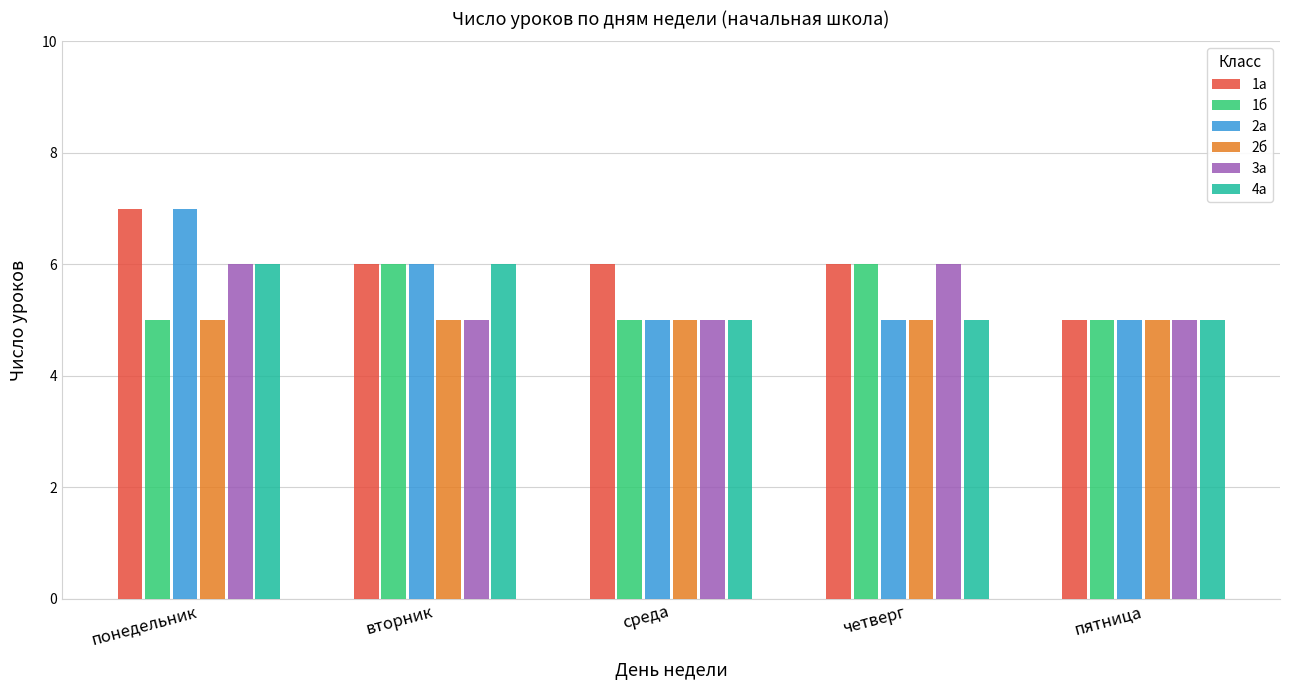

Reading left to right, transcribe all the data shown in this chart.

1а: понедельник=7	вторник=6	среда=6	четверг=6	пятница=5
1б: понедельник=5	вторник=6	среда=5	четверг=6	пятница=5
2а: понедельник=7	вторник=6	среда=5	четверг=5	пятница=5
2б: понедельник=5	вторник=5	среда=5	четверг=5	пятница=5
3а: понедельник=6	вторник=5	среда=5	четверг=6	пятница=5
4а: понедельник=6	вторник=6	среда=5	четверг=5	пятница=5